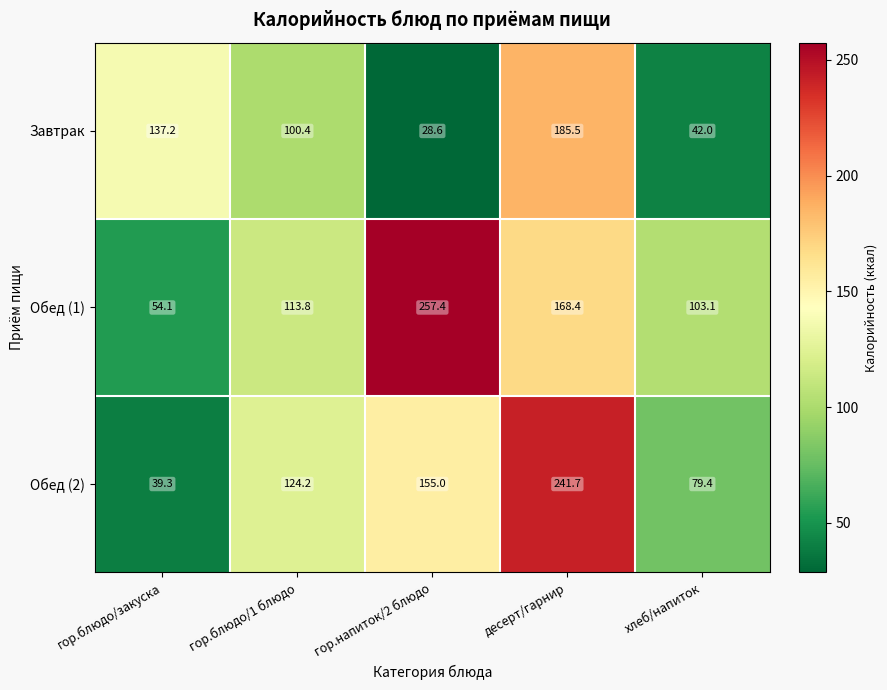

What is the sum of the Завтрак values at гор.напиток/2 блюдо and десерт/гарнир?

214.1